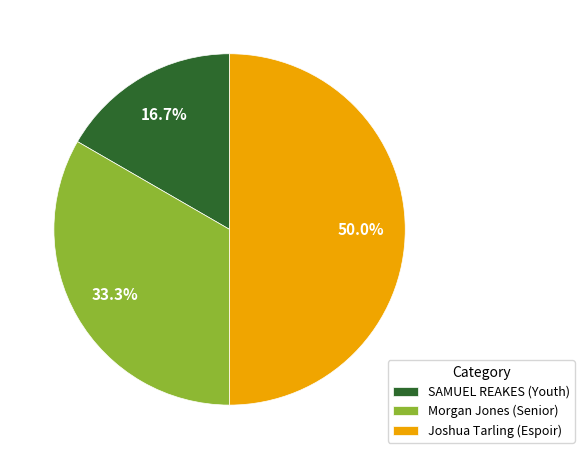

To the nearest percent, what is the combined percentage of Joshua Tarling (Espoir) and SAMUEL REAKES (Youth)?

67%